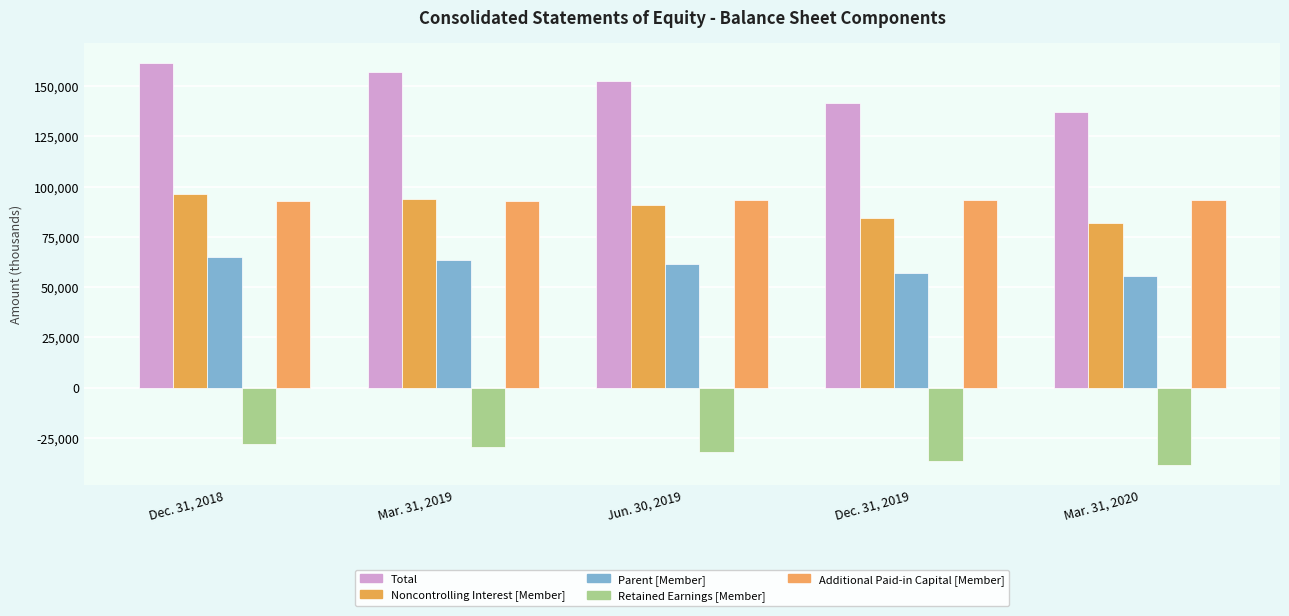

Read the Additional Paid-in Capital [Member] value at Dec. 31, 2018, to the nearest 100.

92900